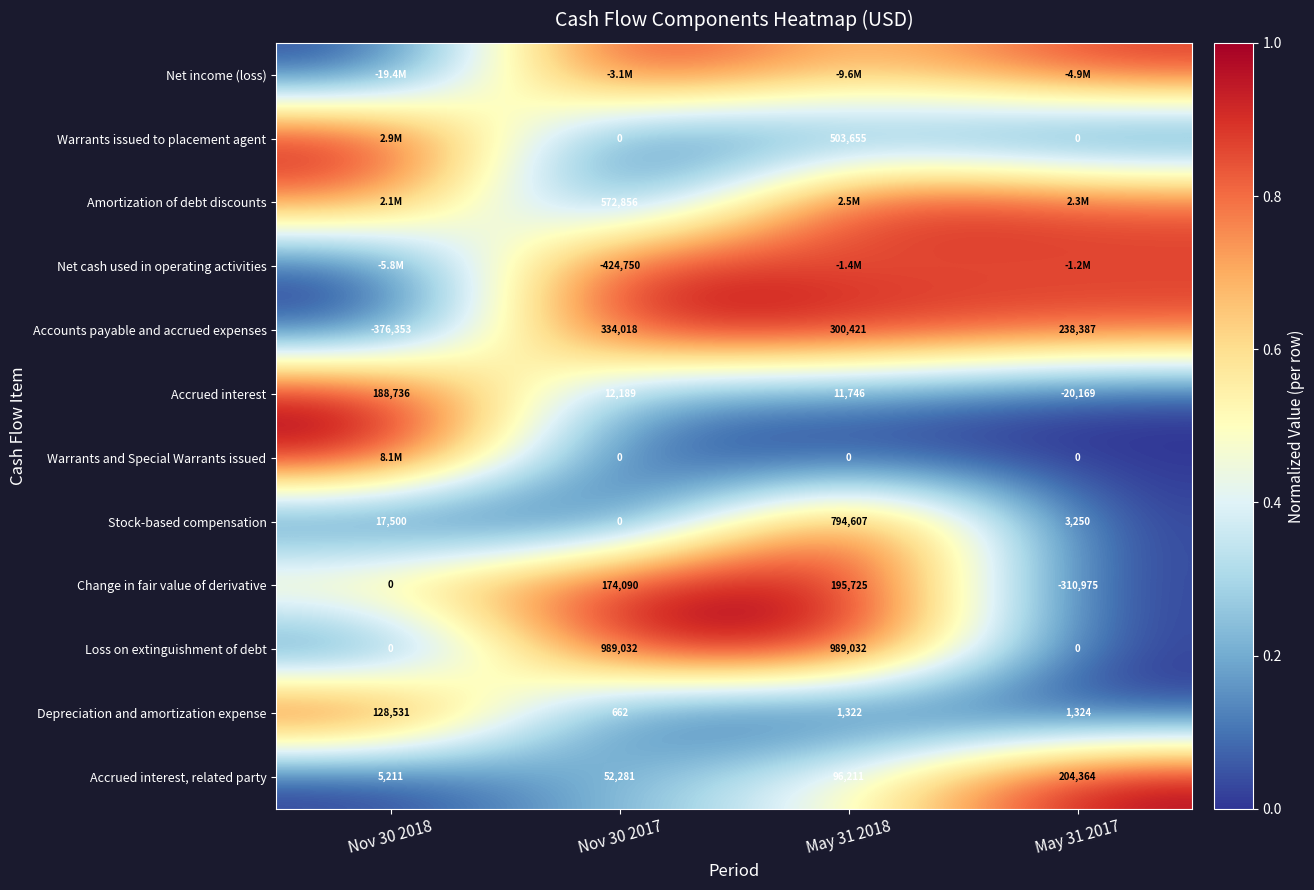

List the labels in order of Stock-based compensation value, largest first.

May 31 2018, Nov 30 2018, May 31 2017, Nov 30 2017